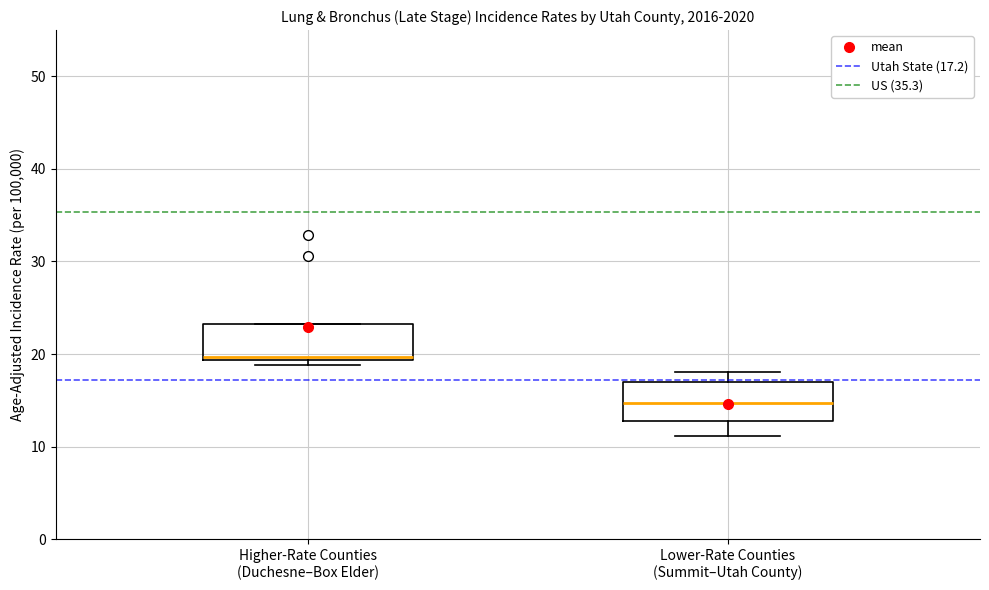

Where does the median line of the box for Lower-Rate Counties (Summit–Utah County) sit on the y-axis? The values are not printed on the chart, so give them approximately, as read against the axis.

15